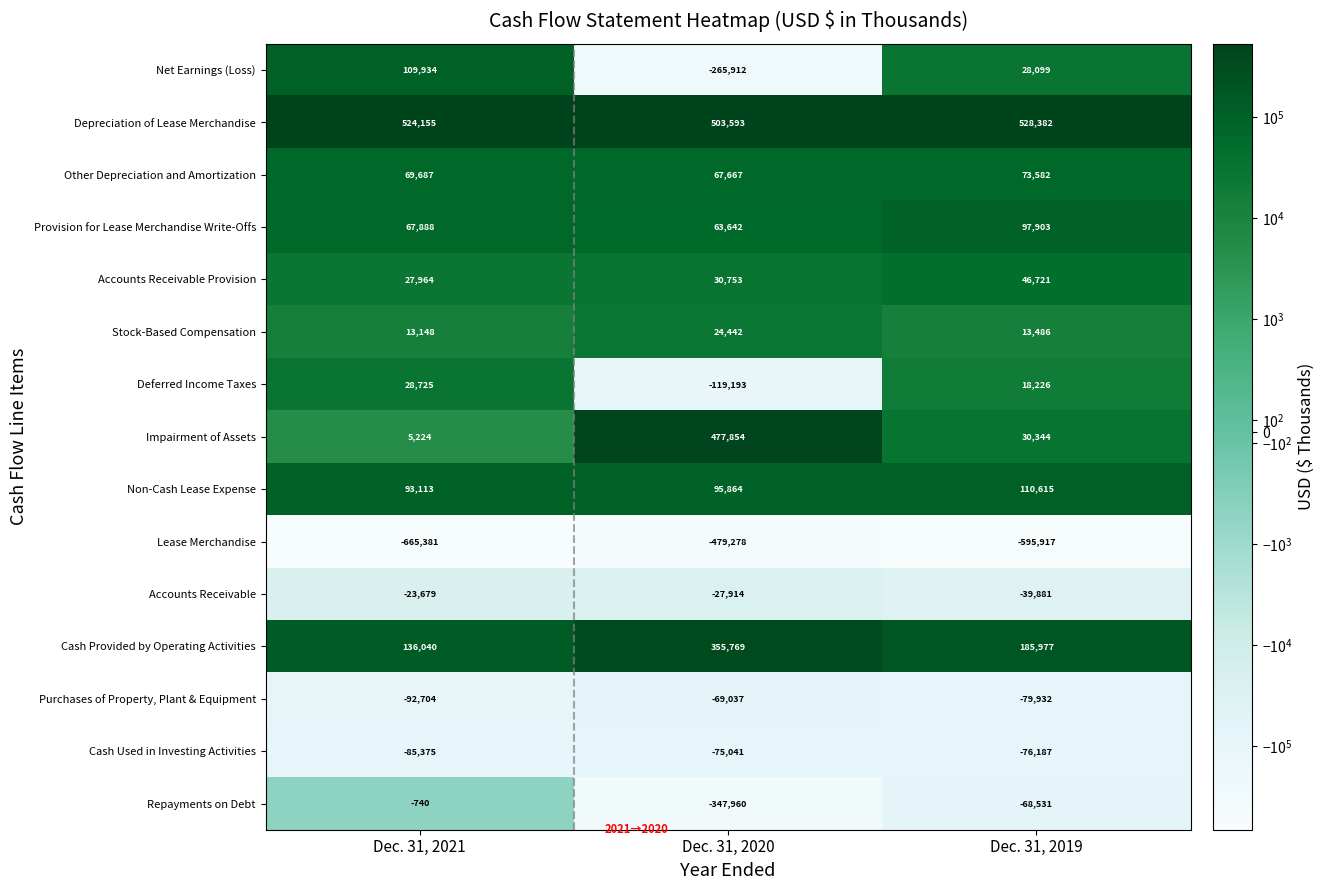

Is it true that Net Earnings (Loss) equals 28099 at Dec. 31, 2019?

True